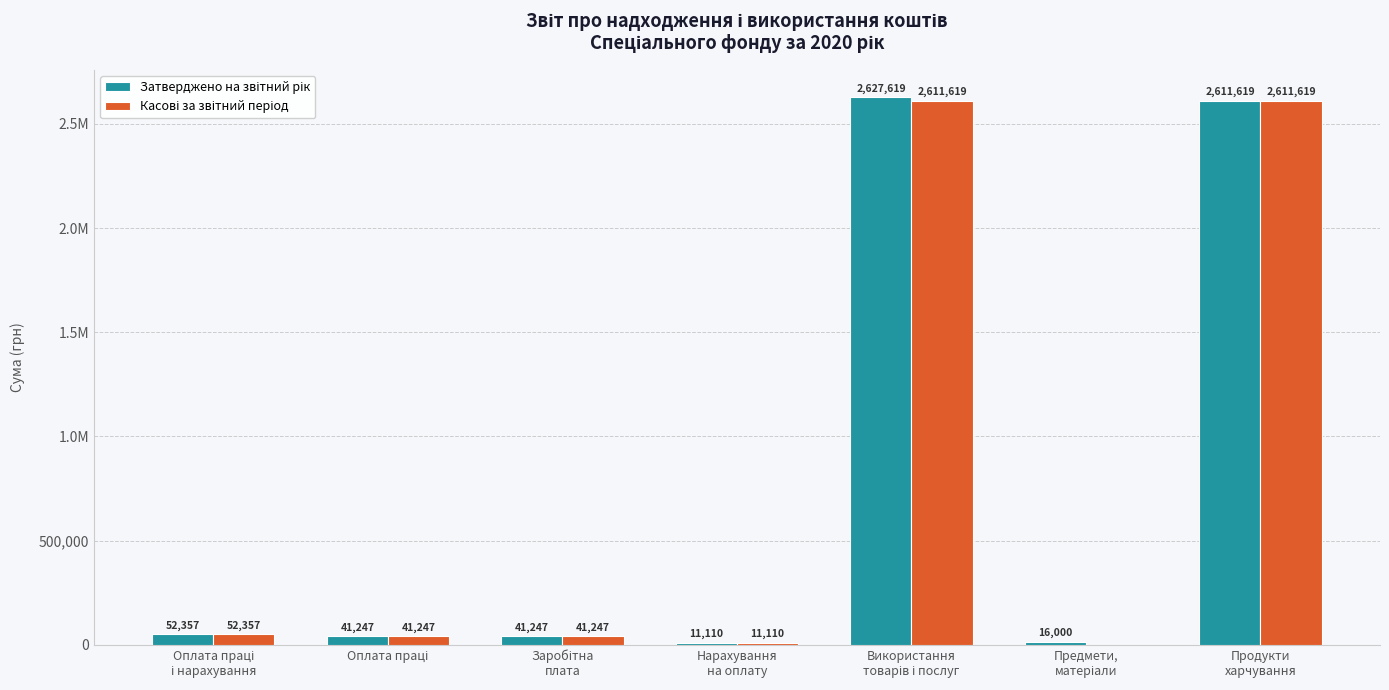

Where does the Касові за звітний період series first go above 41246?

Оплата праці
і нарахування